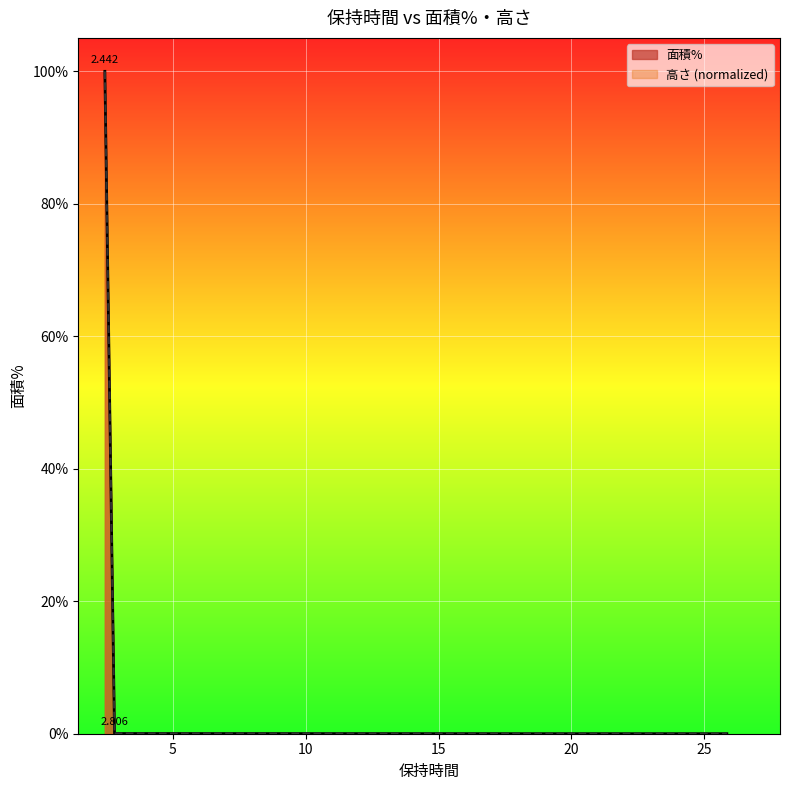

Rank the series by their average value, from highest to lowest.

面積%, 高さ